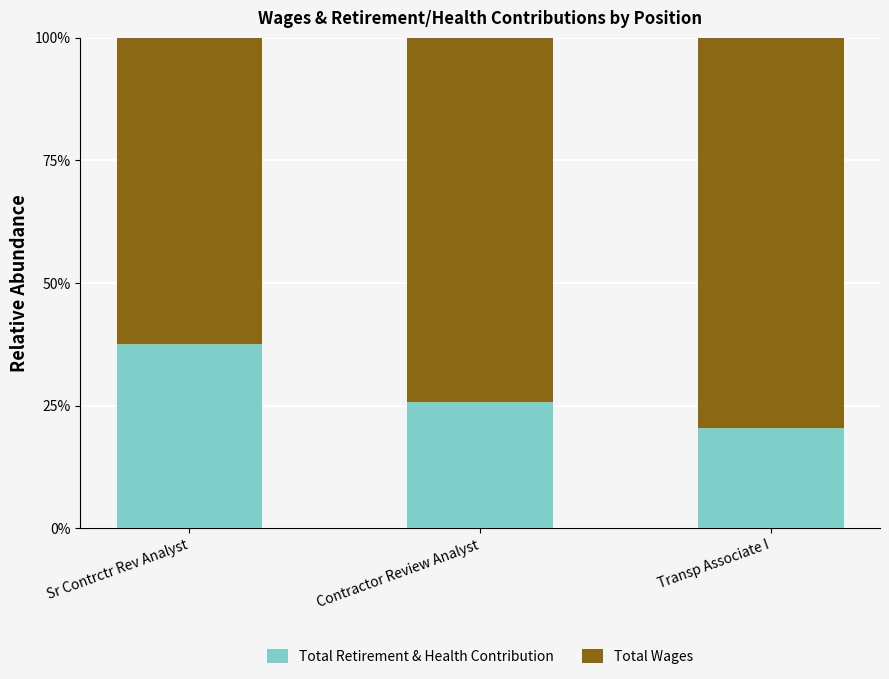

Rank the categories by Total Retirement & Health Contribution value from highest to lowest.

Sr Contrctr Rev Analyst, Contractor Review Analyst, Transp Associate I